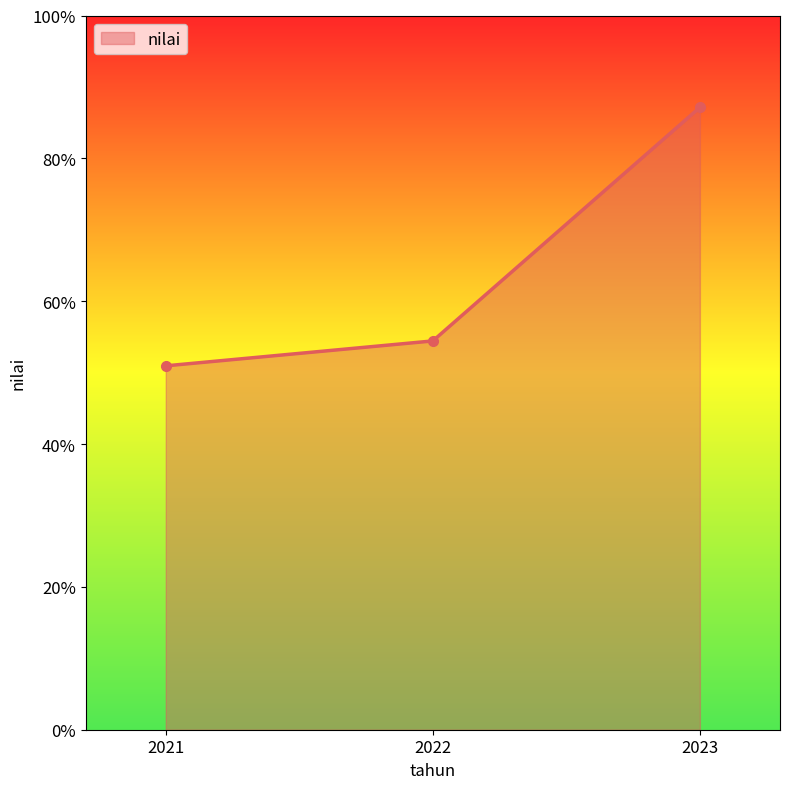

The value at 2023 is 142.5. True or false?

False